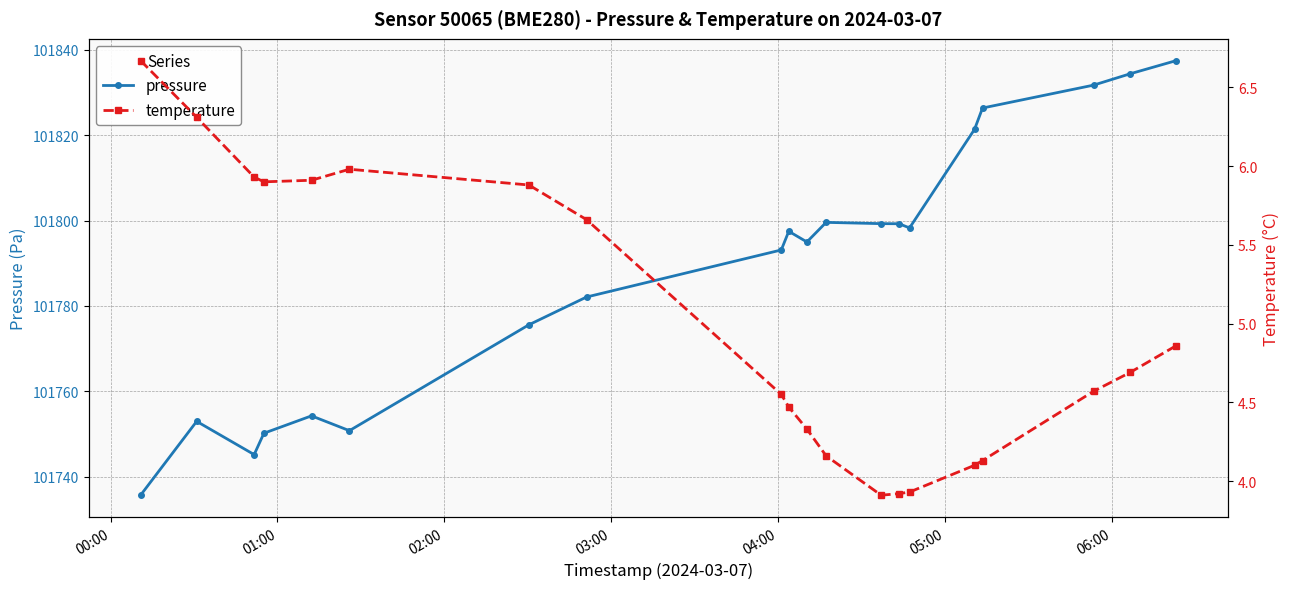

True or false: pressure has more than 1 points higher than both neighbors.

True